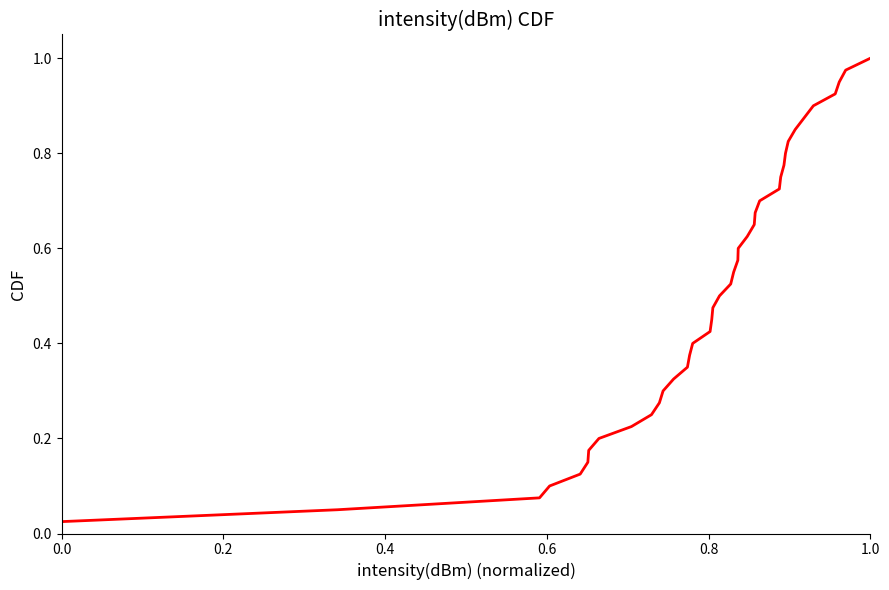

How many lines are shown in the chart?

1